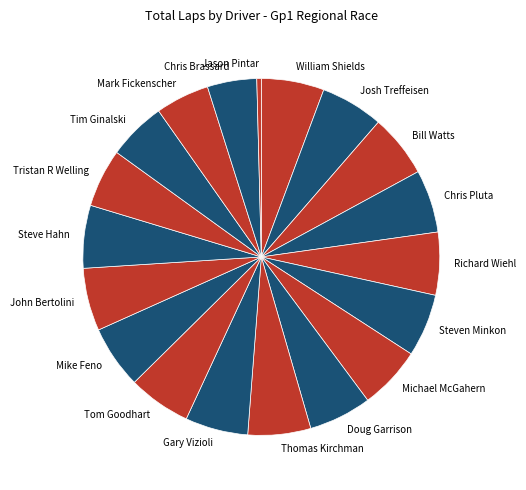

What is the smallest slice in the pie chart?

Jason Pintar